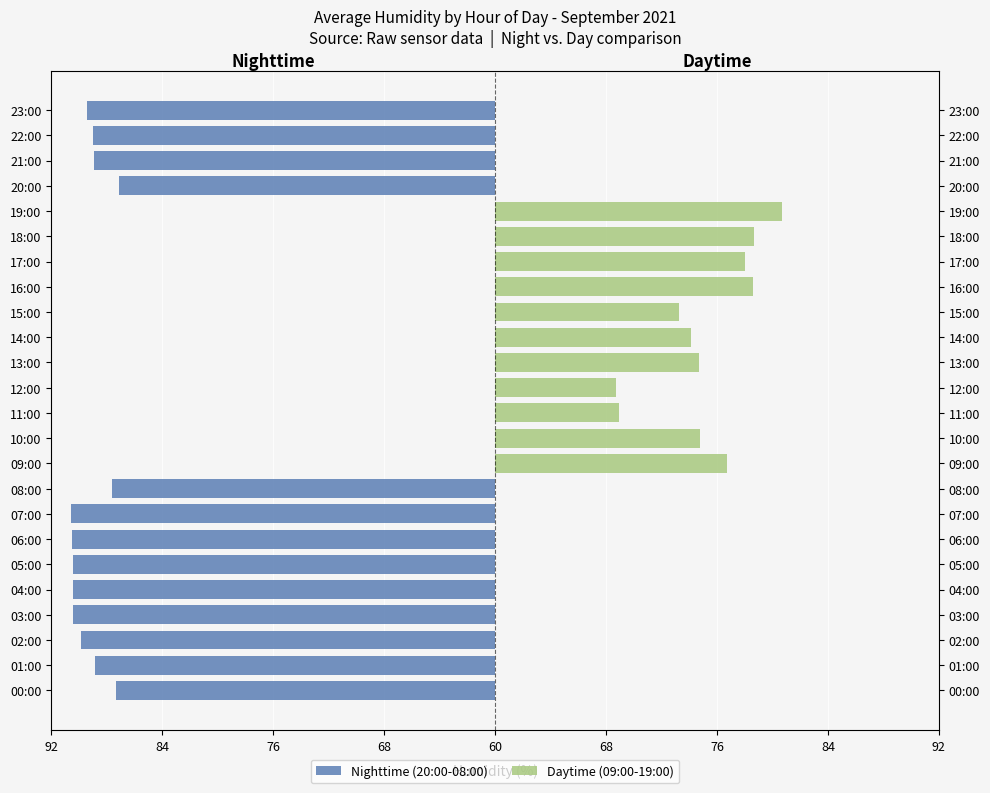

Where is Nighttime (20:00-08:00) nearest to the value -15?

20:00